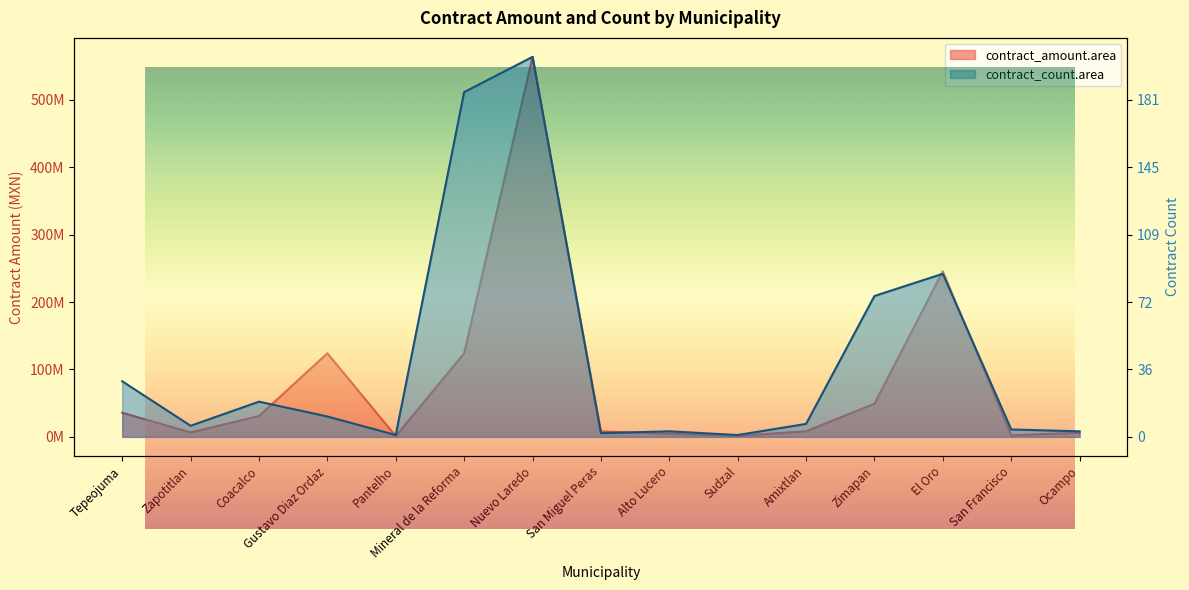

Rank the series at Amixtlan from highest to lowest value.

contract_count.area, contract_amount.area